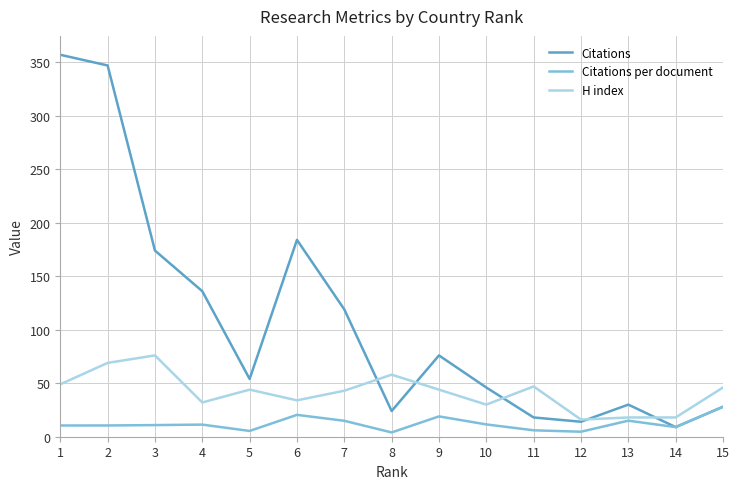

What is the spread (max minus min) of values at 2?

336.5